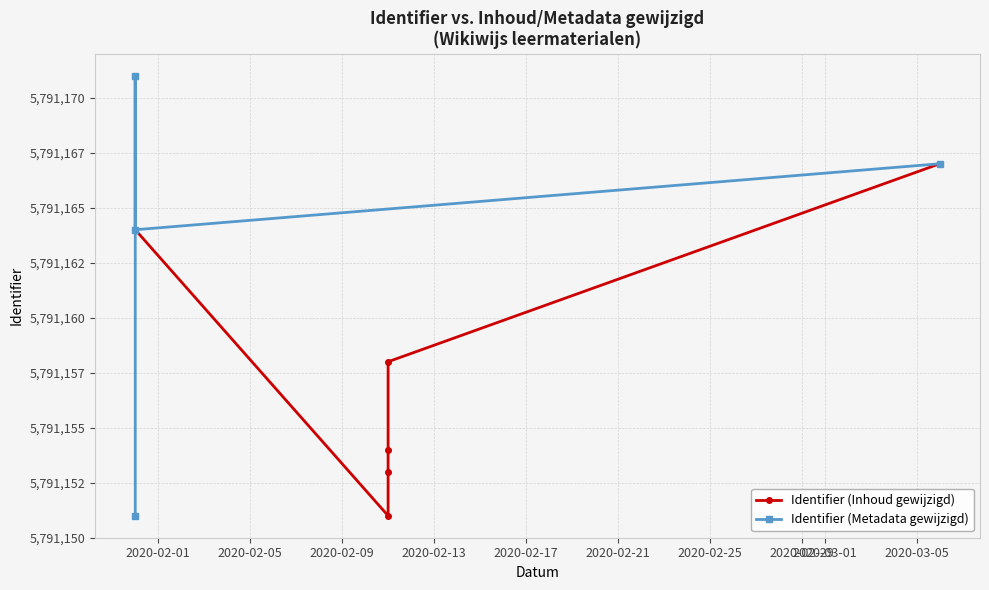

The value of Identifier (content) at 2020-01-31 is 2248795. True or false?

False